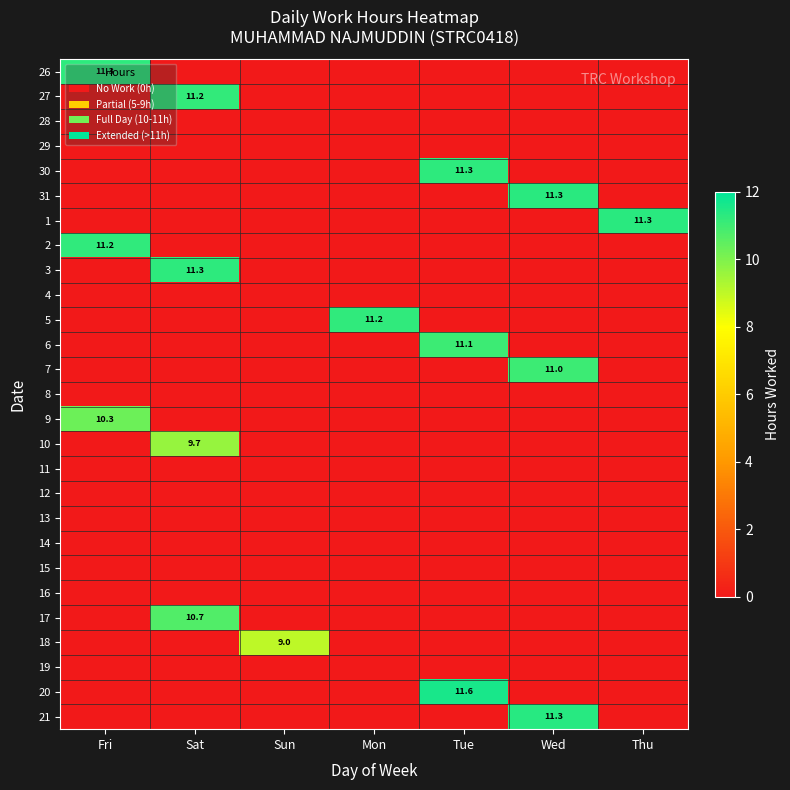

Is it true that 20 equals 17.0 at Tue?

False